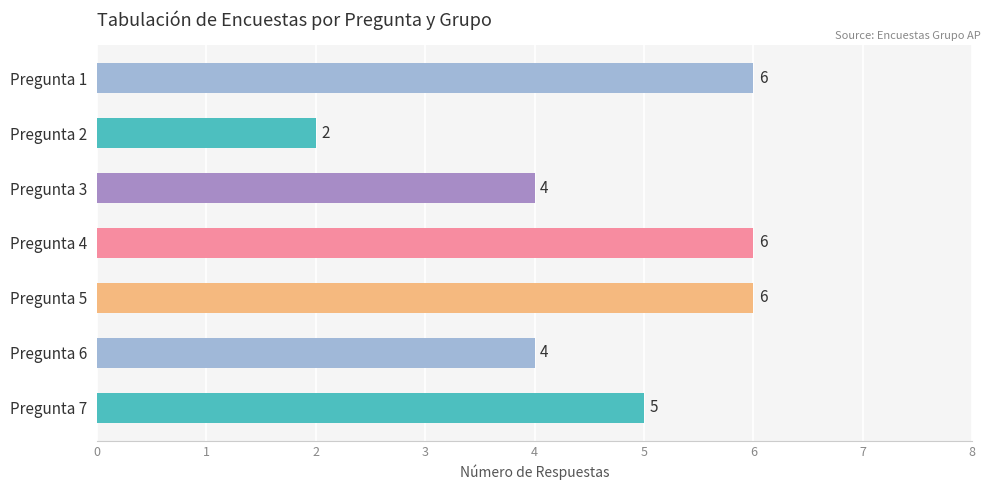

Which has a higher value, Pregunta 7 or Pregunta 2?

Pregunta 7